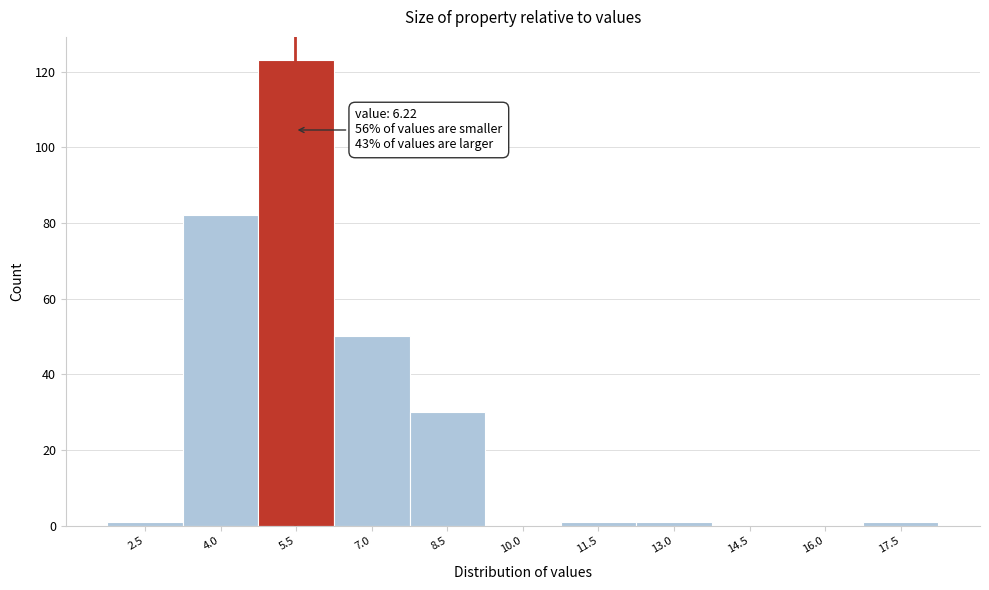

Reading left to right, list all the values displayed in this chart.

2.5=1	4.0=82	5.5=123	7.0=50	8.5=30	10.0=0	11.5=1	13.0=1	14.5=0	16.0=0	17.5=1